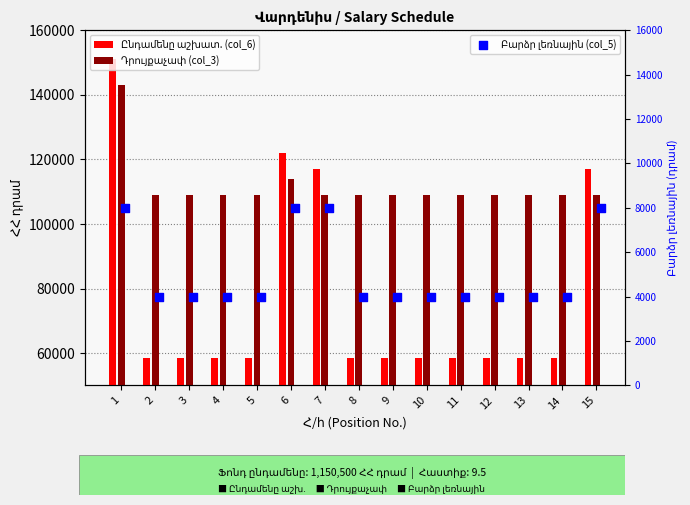

Which series contains the highest Y value?

Ընդամենը աշխատ. (col_6)